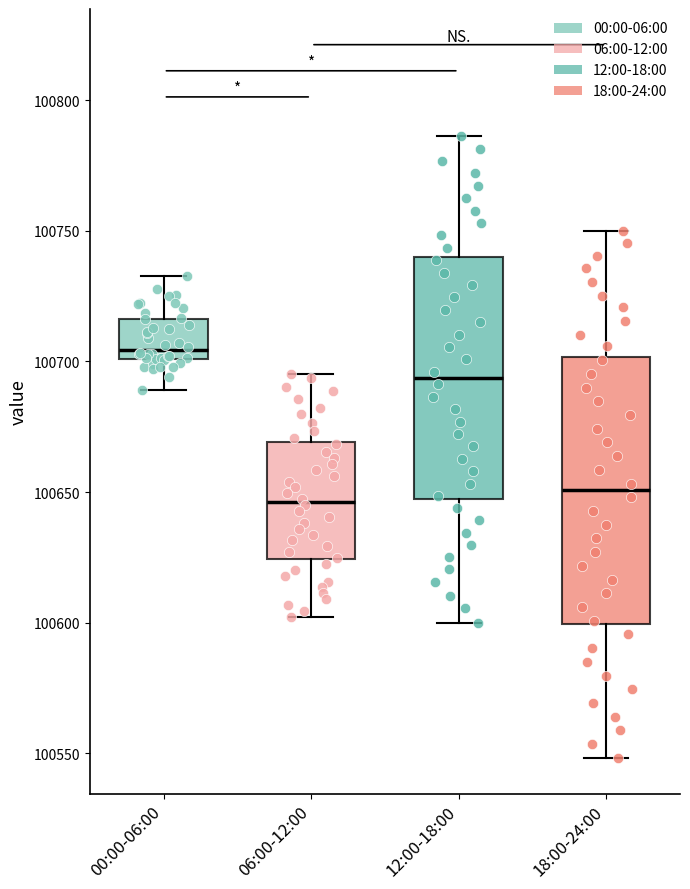

Reading left to right, transcribe this box plot: for each box, give where its median line is, the range the box spans, and where its two whiskers end, as read against the y-axis. The values are not printed on the chart, so give them approximately, as read against the axis.

00:00-06:00: median 100705, box 100700 to 100715, whiskers 100690 to 100735
06:00-12:00: median 100645, box 100625 to 100670, whiskers 100600 to 100695
12:00-18:00: median 100695, box 100645 to 100740, whiskers 100600 to 100785
18:00-24:00: median 100650, box 100600 to 100700, whiskers 100550 to 100750